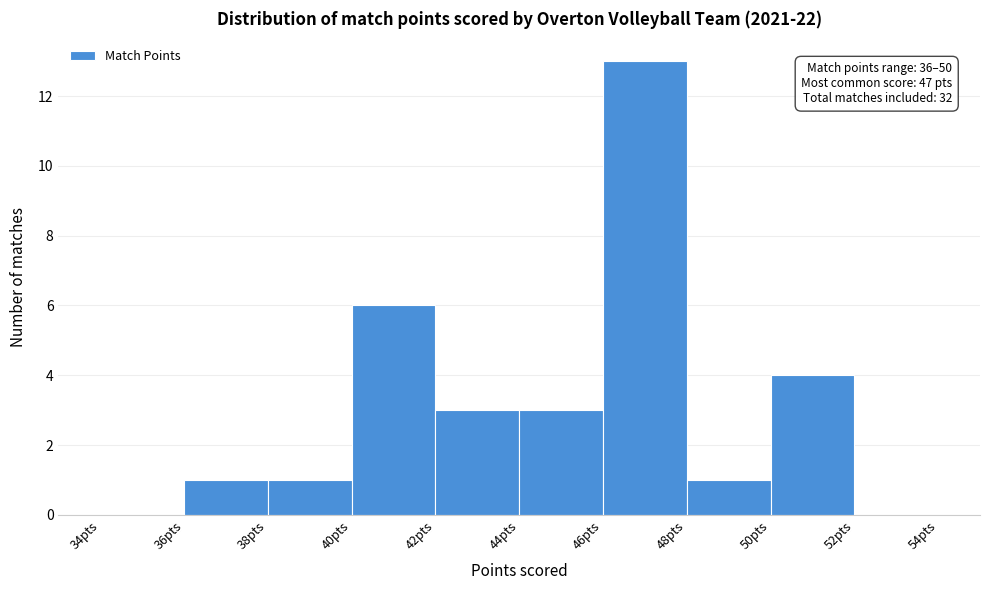

Over which range of the x-axis is the bar tallest?

46 to 48